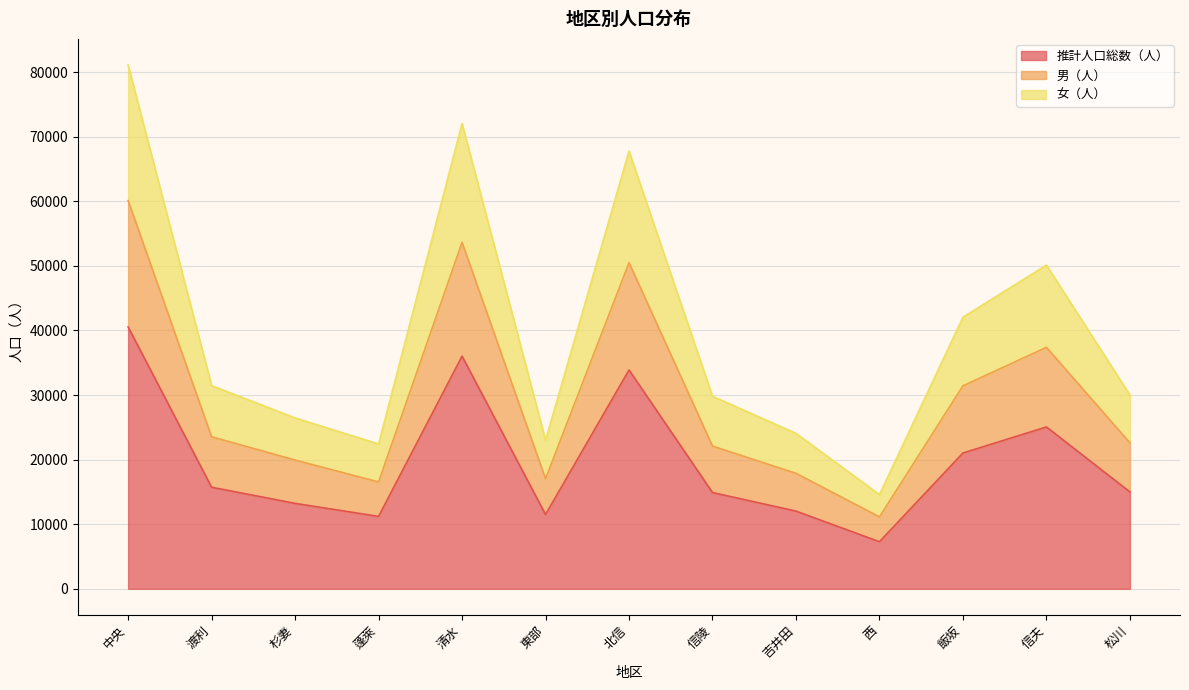

List the series in order of their overall mean, lowest first.

推計人口総数（人）, 男（人）, 女（人）